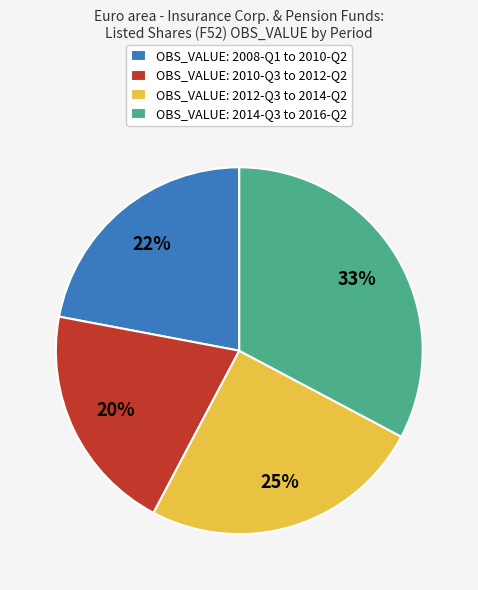

To the nearest percent, what percentage of the pie is OBS_VALUE: 2010-Q3 to 2012-Q2?

20%